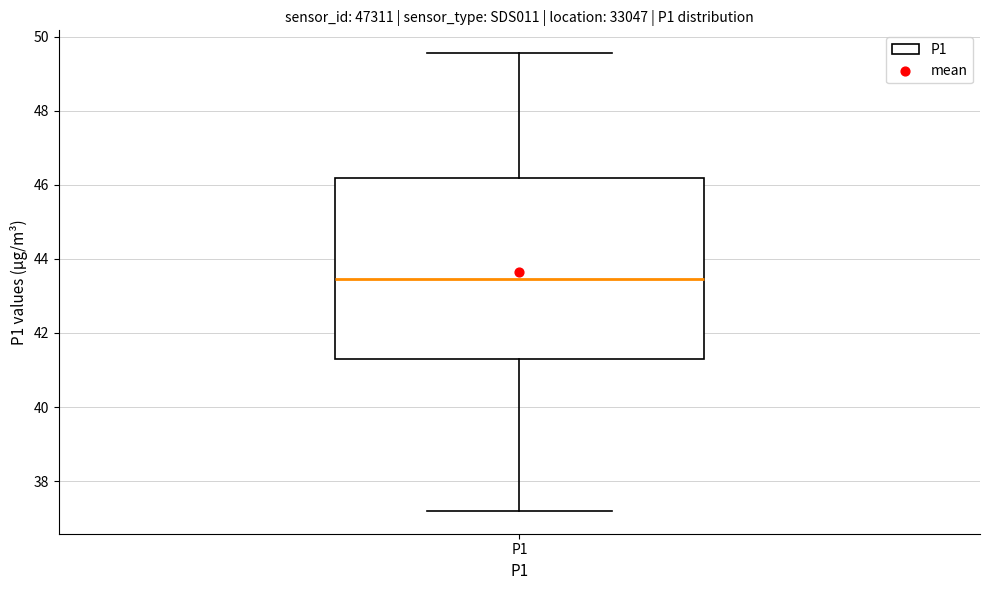

Where does the upper whisker of the box for P1 end on the y-axis? The values are not printed on the chart, so give them approximately, as read against the axis.

49.6